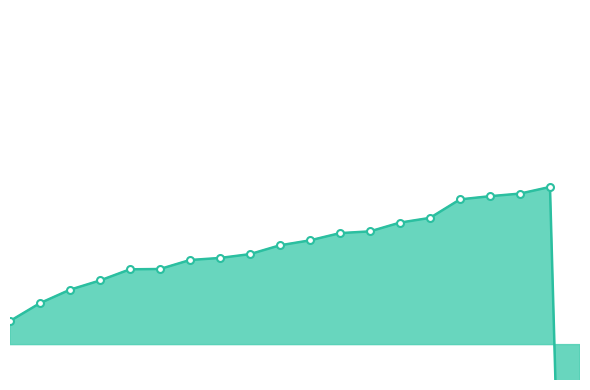

True or false: the data has more than 1 interior local peaks.

False